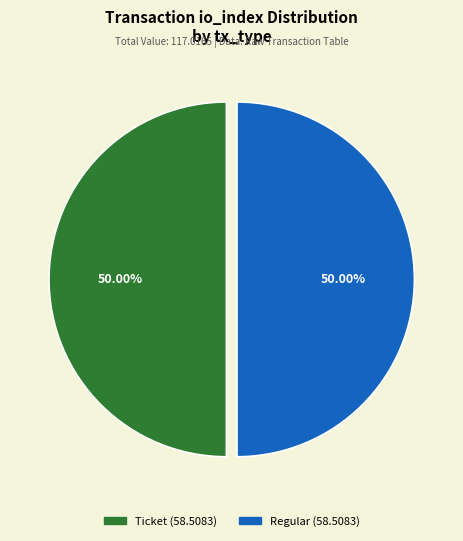

Combined, do Ticket and Regular account for over 50%?

Yes